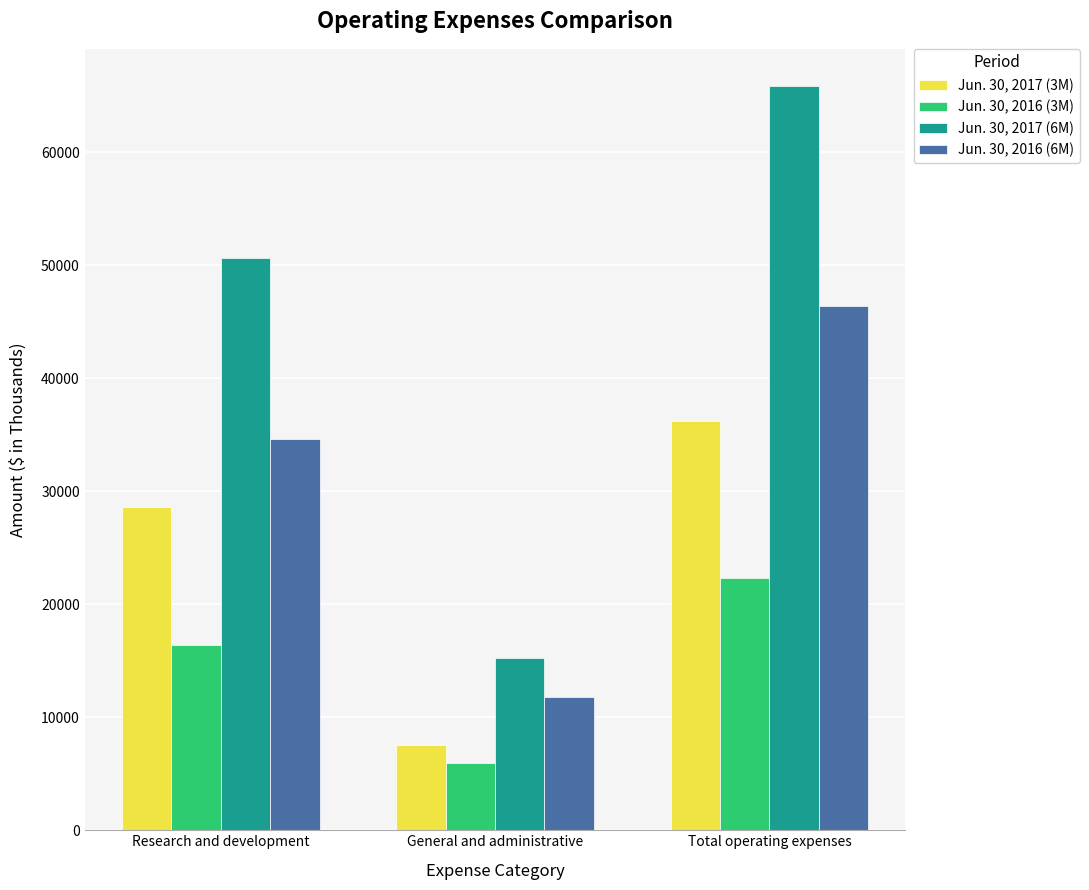

What position from the left is General and administrative?

2